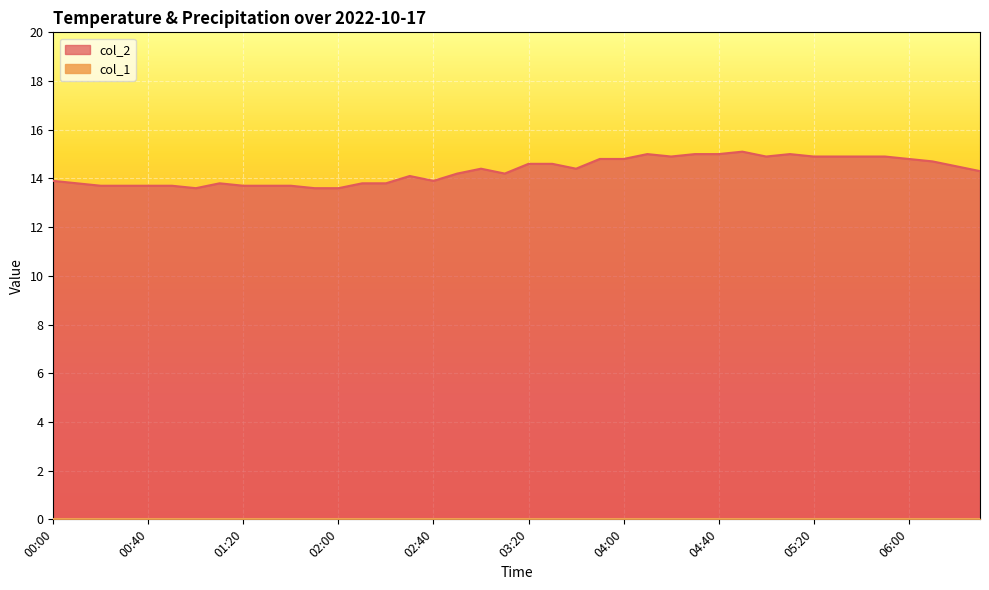

True or false: the data shows 7.3 at 04:50.

False